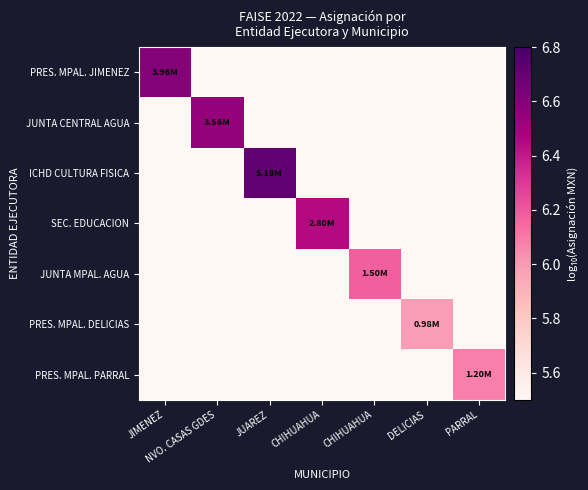

Count the number of categories in the chart.

7